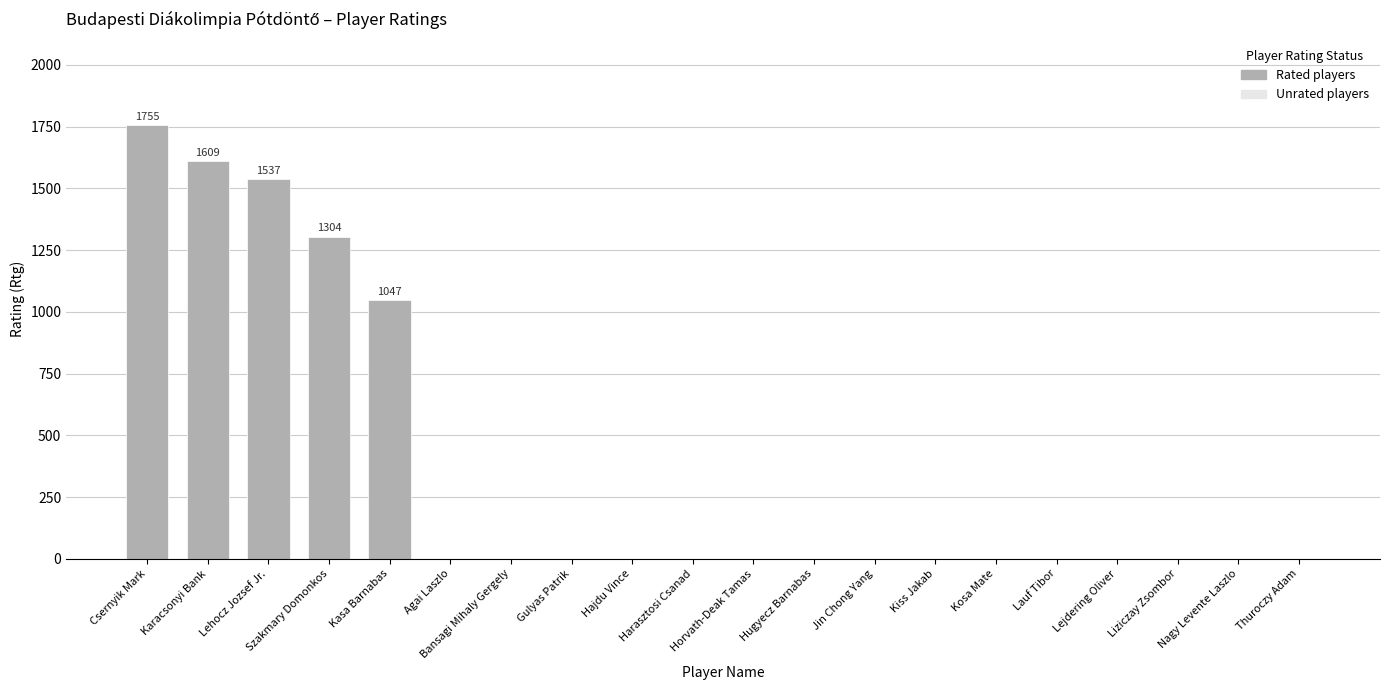

Reading right to left, list all the values displayed in this chart.

Thuroczy Adam=0	Nagy Levente Laszlo=0	Liziczay Zsombor=0	Lejdering Oliver=0	Lauf Tibor=0	Kosa Mate=0	Kiss Jakab=0	Jin Chong Yang=0	Hugyecz Barnabas=0	Horvath-Deak Tamas=0	Harasztosi Csanad=0	Hajdu Vince=0	Gulyas Patrik=0	Bansagi Mihaly Gergely=0	Agai Laszlo=0	Kasa Barnabas=1047	Szakmary Domonkos=1304	Lehocz Jozsef Jr.=1537	Karacsonyi Bank=1609	Csernyik Mark=1755